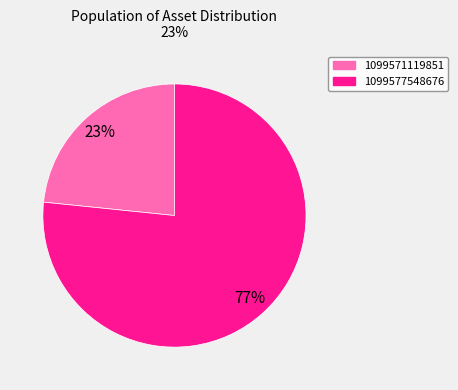

Count the number of slices in the pie.

2